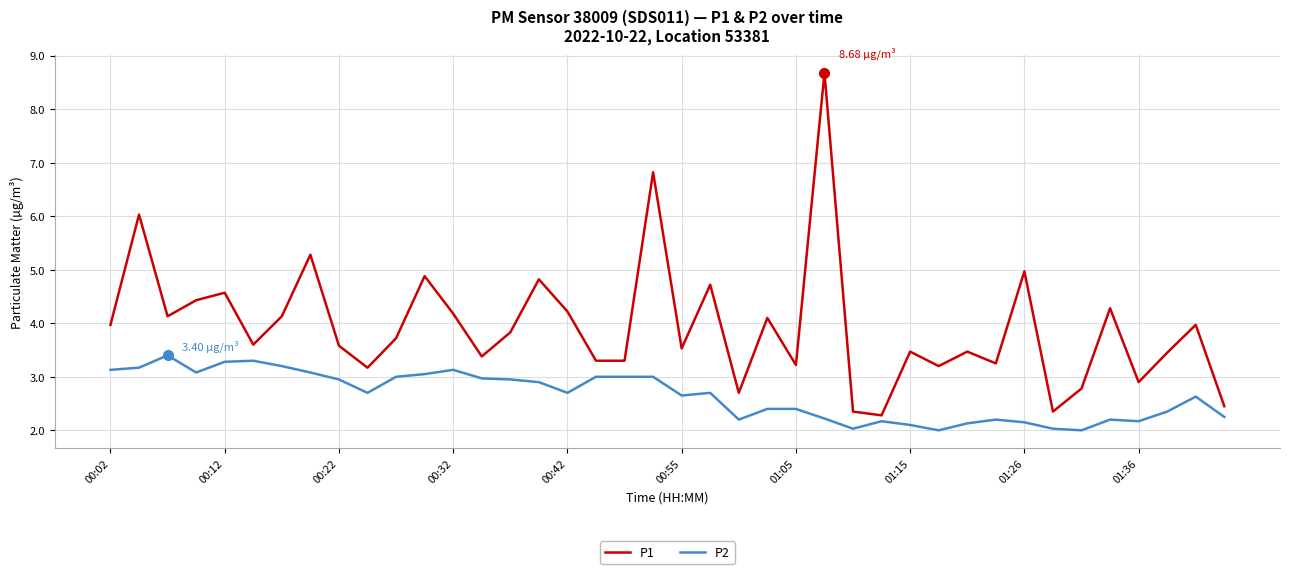

At how many categories does at least one series exceed 4?

16